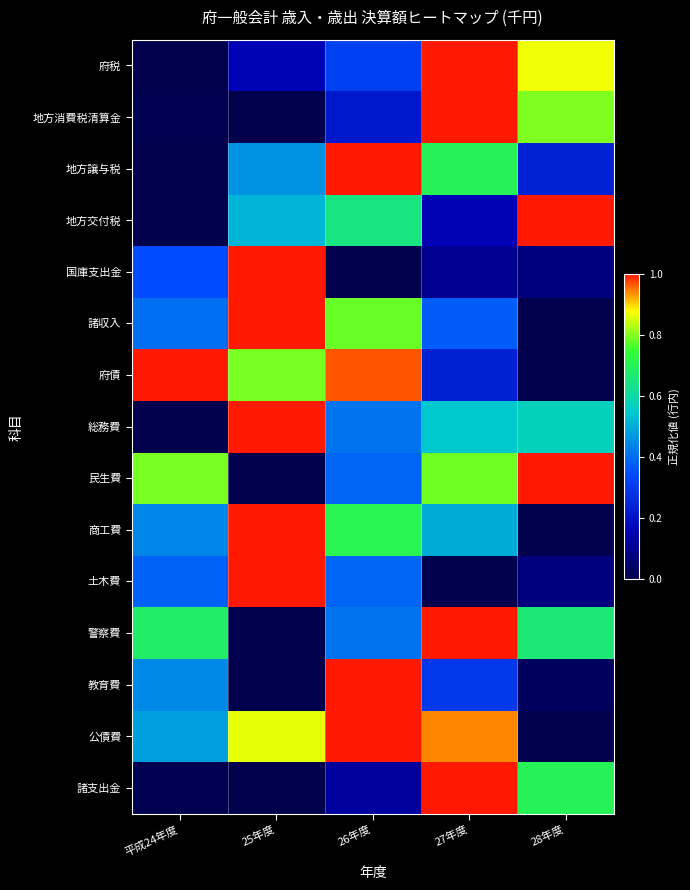

Reading left to right, what are all the values shown in this chart?

府税: 平成24年度=0.0	25年度=0.2	26年度=0.3	27年度=1.0	28年度=0.9
地方消費税清算金: 平成24年度=0.0	25年度=0.0	26年度=0.2	27年度=1.0	28年度=0.8
地方譲与税: 平成24年度=0.0	25年度=0.5	26年度=1.0	27年度=0.7	28年度=0.2
地方交付税: 平成24年度=0.0	25年度=0.5	26年度=0.6	27年度=0.2	28年度=1.0
国庫支出金: 平成24年度=0.3	25年度=1.0	26年度=0.0	27年度=0.1	28年度=0.1
諸収入: 平成24年度=0.4	25年度=1.0	26年度=0.8	27年度=0.4	28年度=0.0
府債: 平成24年度=1.0	25年度=0.8	26年度=1.0	27年度=0.2	28年度=0.0
総務費: 平成24年度=0.0	25年度=1.0	26年度=0.4	27年度=0.5	28年度=0.6
民生費: 平成24年度=0.8	25年度=0.0	26年度=0.4	27年度=0.8	28年度=1.0
商工費: 平成24年度=0.4	25年度=1.0	26年度=0.7	27年度=0.5	28年度=0.0
土木費: 平成24年度=0.4	25年度=1.0	26年度=0.4	27年度=0.0	28年度=0.1
警察費: 平成24年度=0.7	25年度=0.0	26年度=0.4	27年度=1.0	28年度=0.7
教育費: 平成24年度=0.4	25年度=0.0	26年度=1.0	27年度=0.3	28年度=0.0
公債費: 平成24年度=0.5	25年度=0.9	26年度=1.0	27年度=0.9	28年度=0.0
諸支出金: 平成24年度=0.0	25年度=0.0	26年度=0.1	27年度=1.0	28年度=0.7